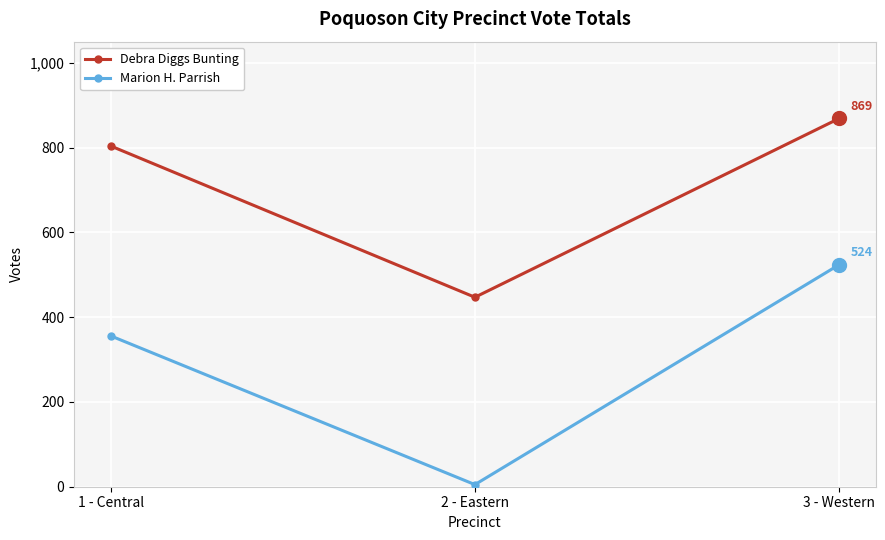

At how many categories does at least one series exceed 578?

2